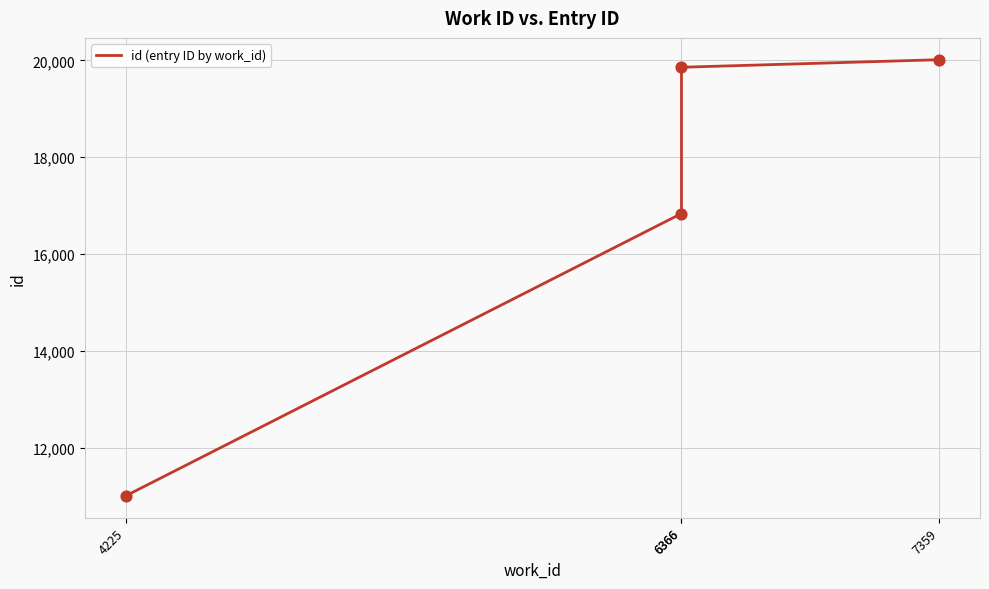

What is the change in value from 4225 to 6366?

+5831